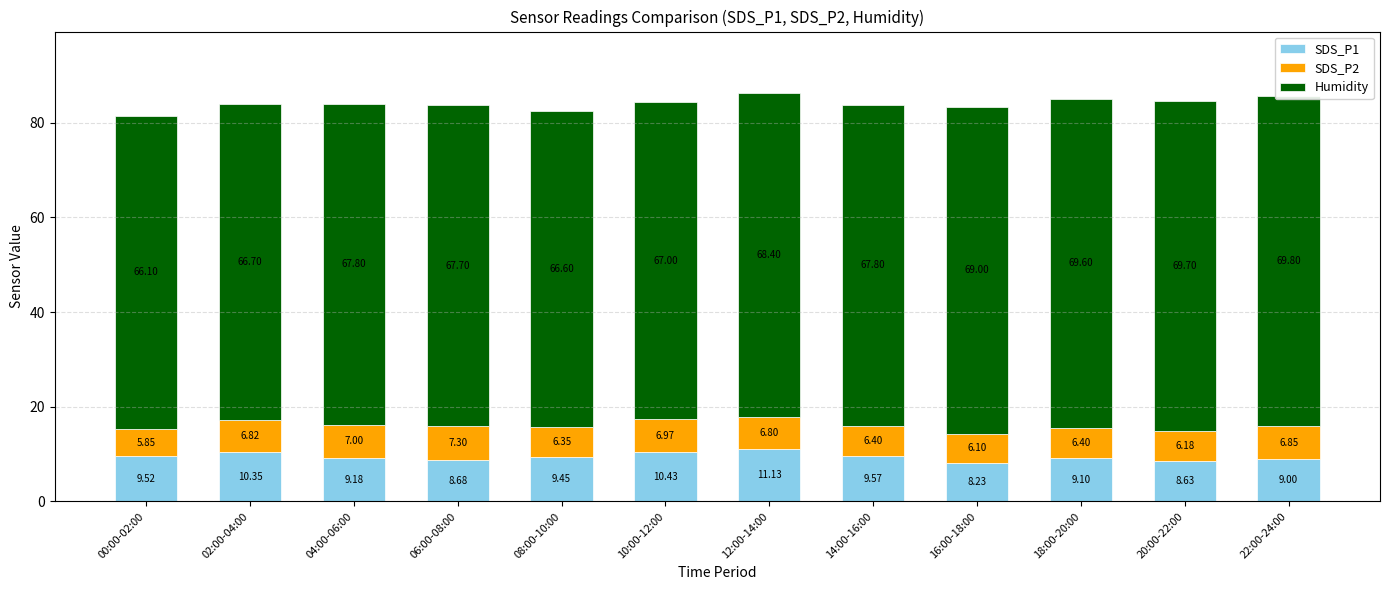

How many groups of bars are there?

12